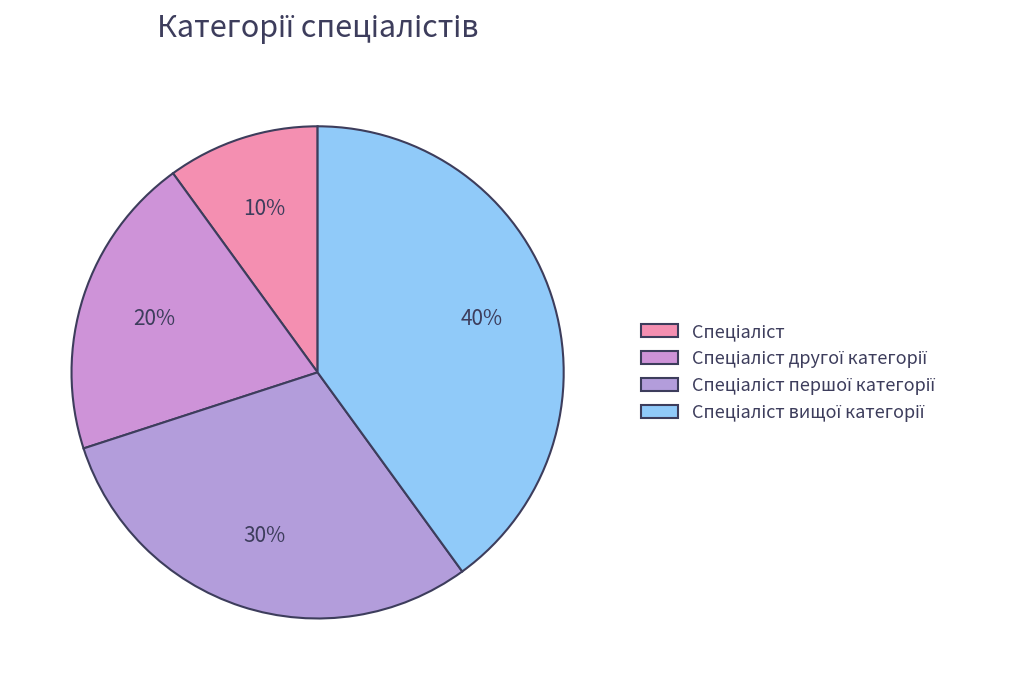

How many segments does this pie chart have?

4